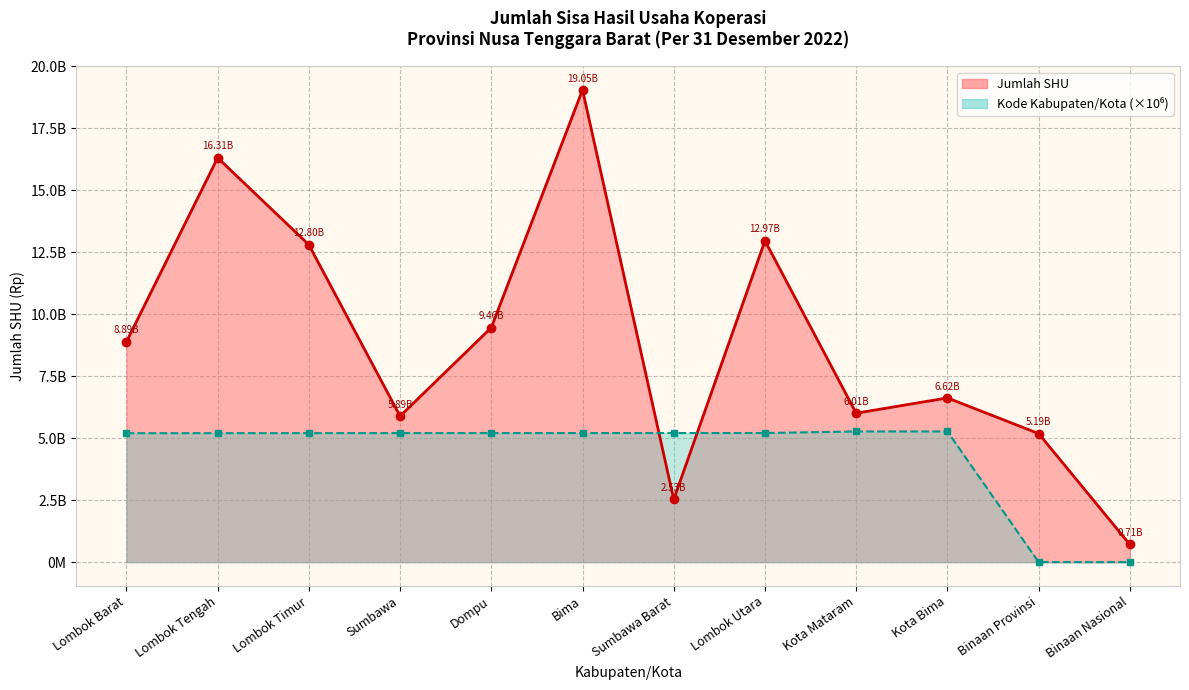

Rank the series at Kota Mataram from highest to lowest value.

Jumlah SHU, Kode Kabupaten/Kota